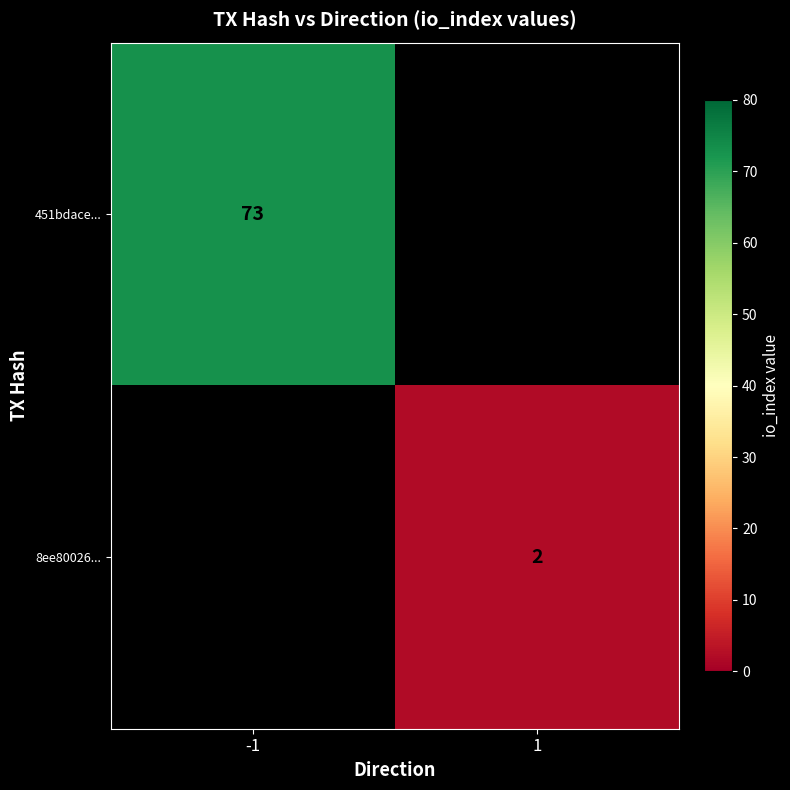

The 8ee80026... series shows 2 at 1. True or false?

True